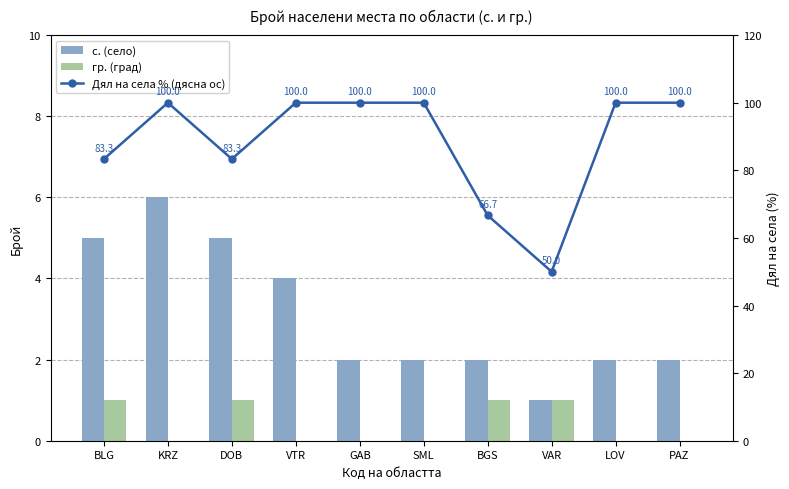

Reading left to right, extract all data points from this chart.

с. (село): 5.0	6.0	5.0	4.0	2.0	2.0	2.0	1.0	2.0	2.0
гр. (град): 1.0	0.0	1.0	0.0	0.0	0.0	1.0	1.0	0.0	0.0
Дял на села % (дясна ос): 83.3	100.0	83.3	100.0	100.0	100.0	66.7	50.0	100.0	100.0